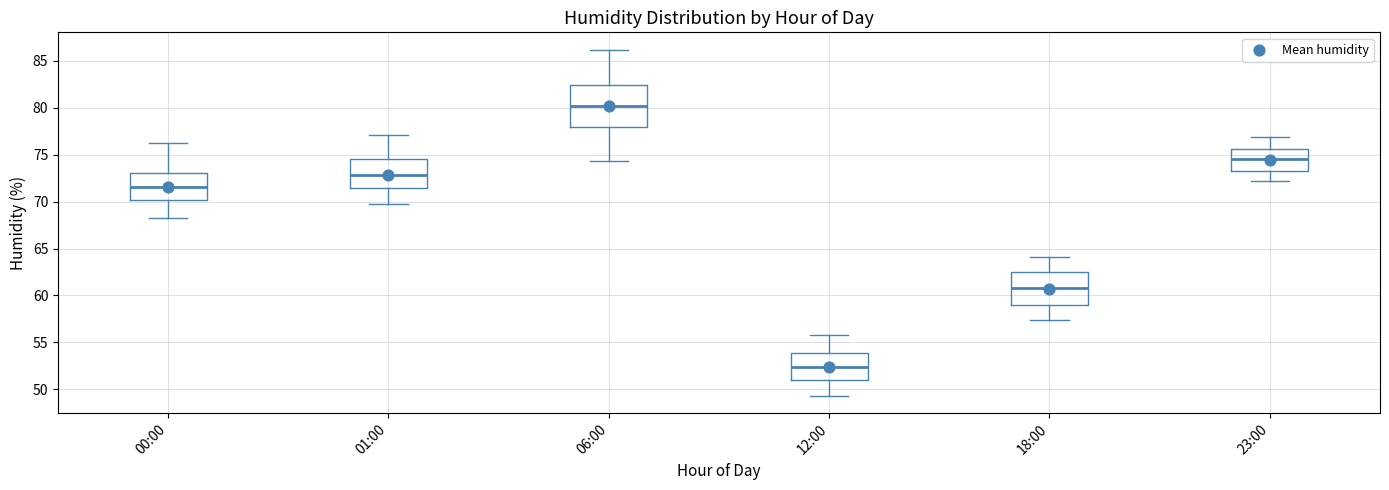

Which box's median line is the lowest?

12:00